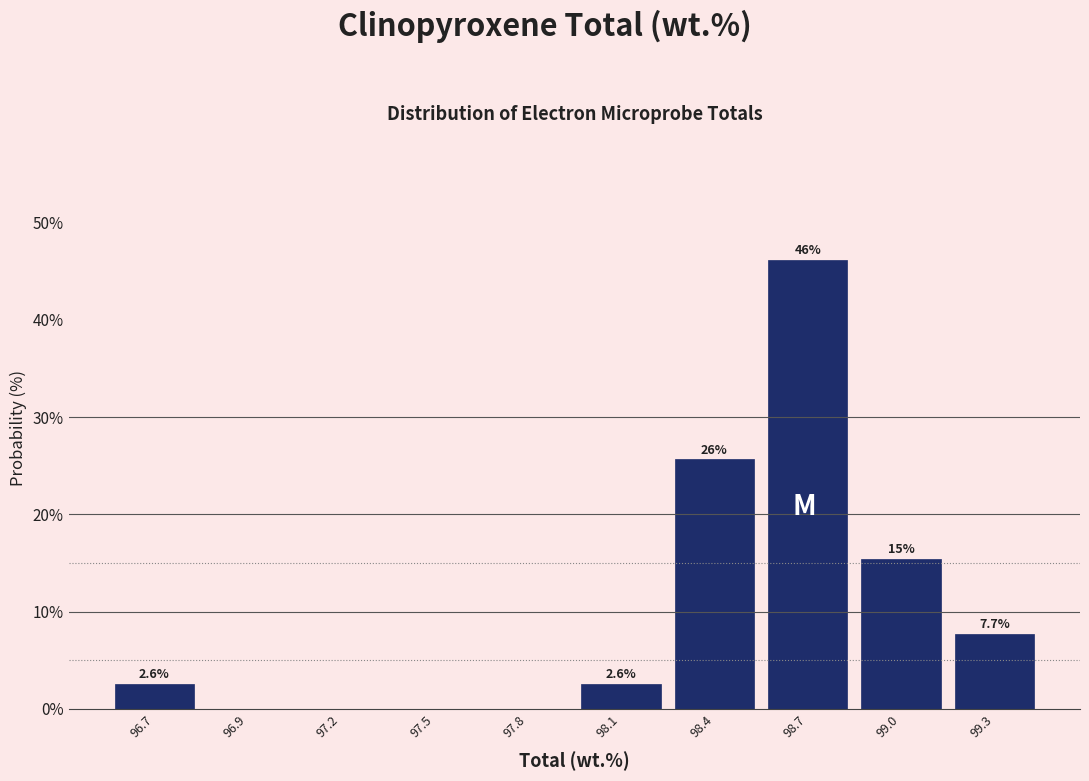

Reading right to left, transcribe all the data shown in this chart.

99.3=7.7	99.0=15.4	98.7=46.2	98.4=25.6	98.1=2.6	97.8=0.0	97.5=0.0	97.2=0.0	96.9=0.0	96.7=2.6